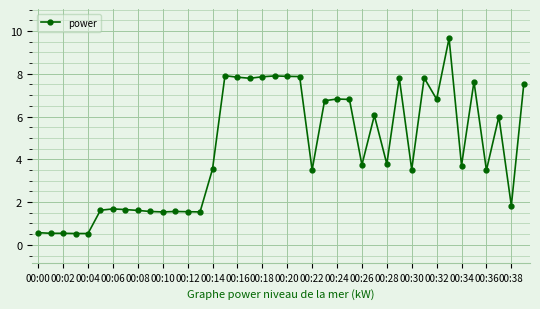

What is the smallest value displayed?

0.5